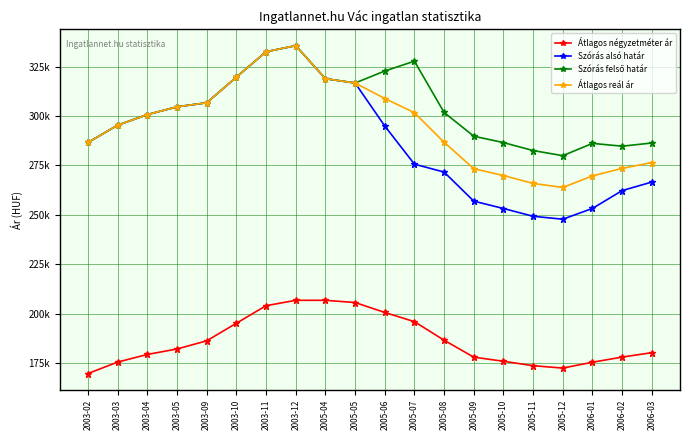

What is the maximum value shown in the chart?

335652